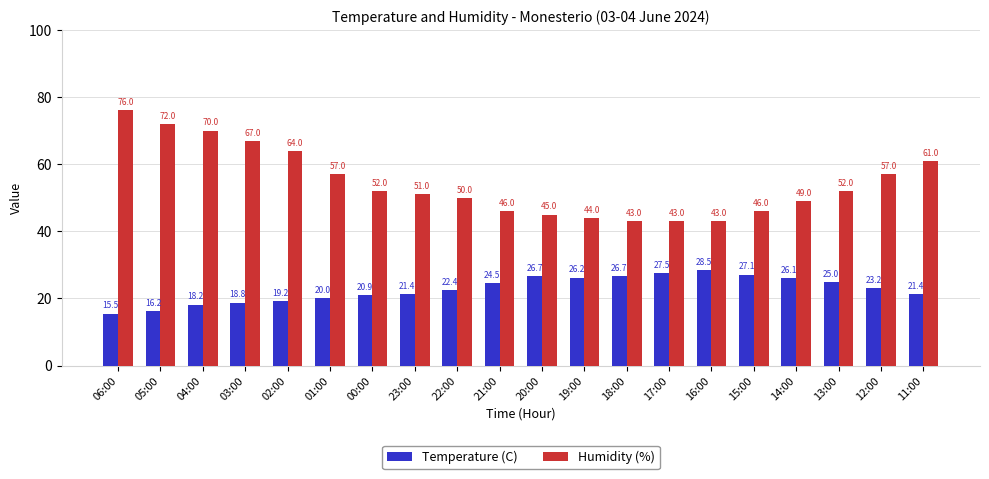

What position from the right is 22:00?

12